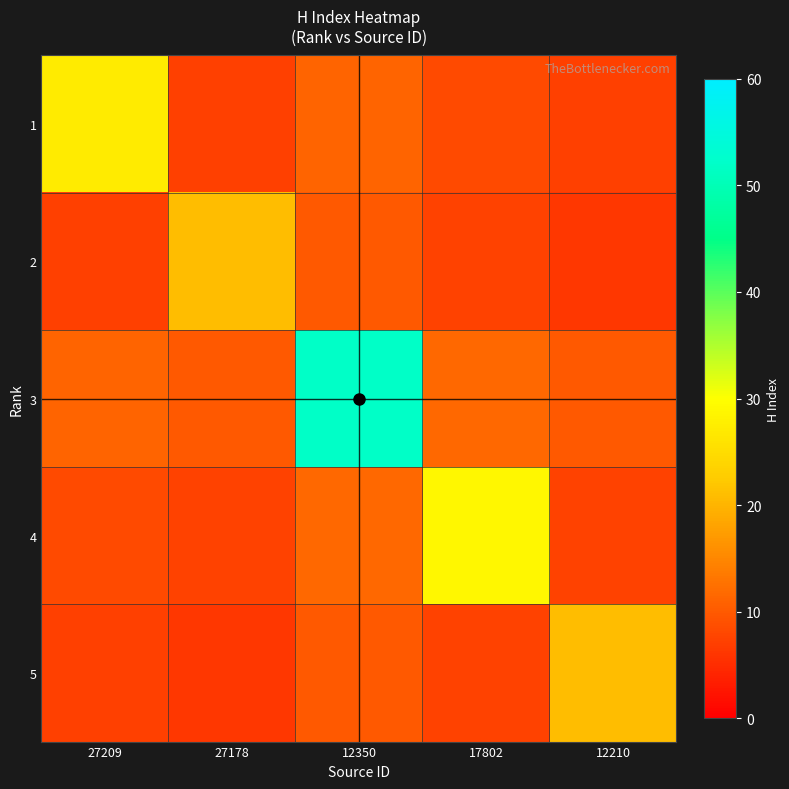

At how many categories does at least one series exceed 49?

1